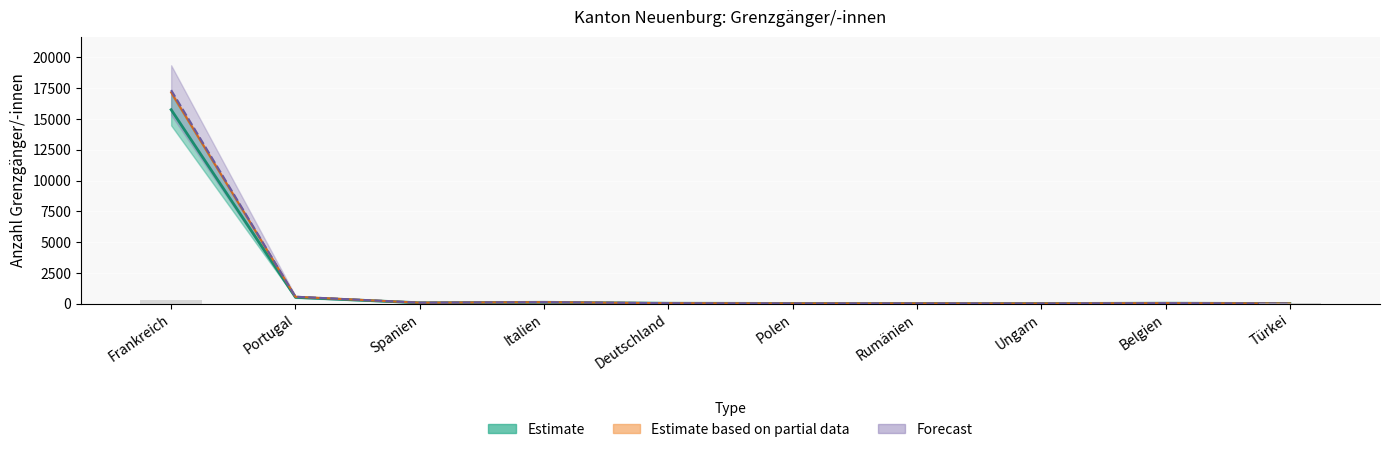

What is the sum of all Total < 12 Mte values?

18201.9